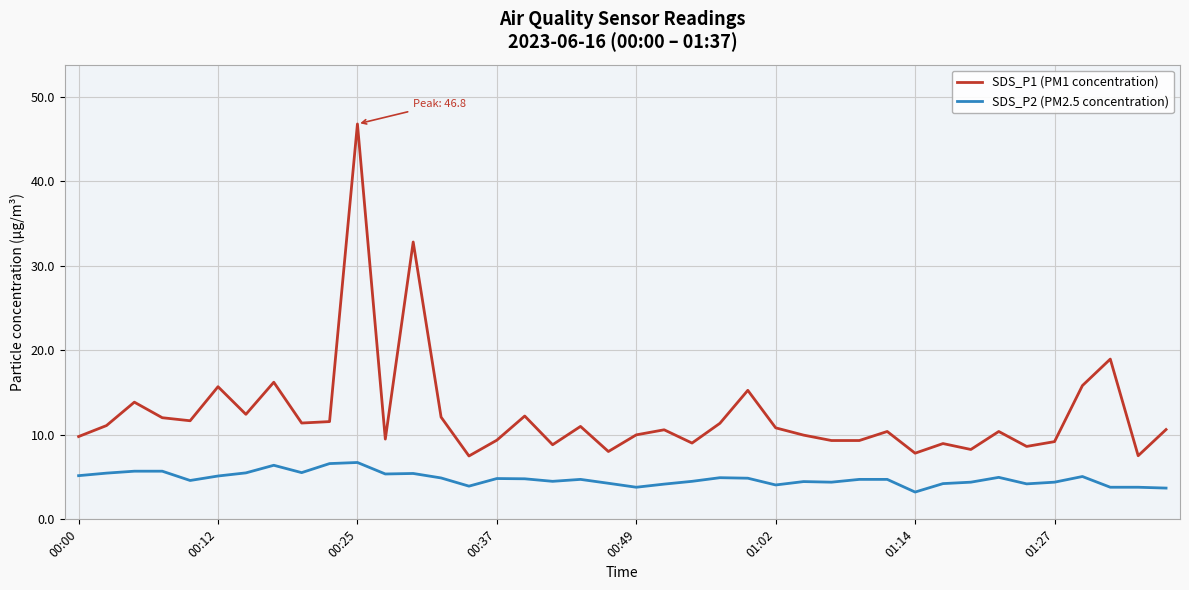

True or false: SDS_P1 (PM1 concentration) and SDS_P2 (PM2.5 concentration) intersect in this chart.

False